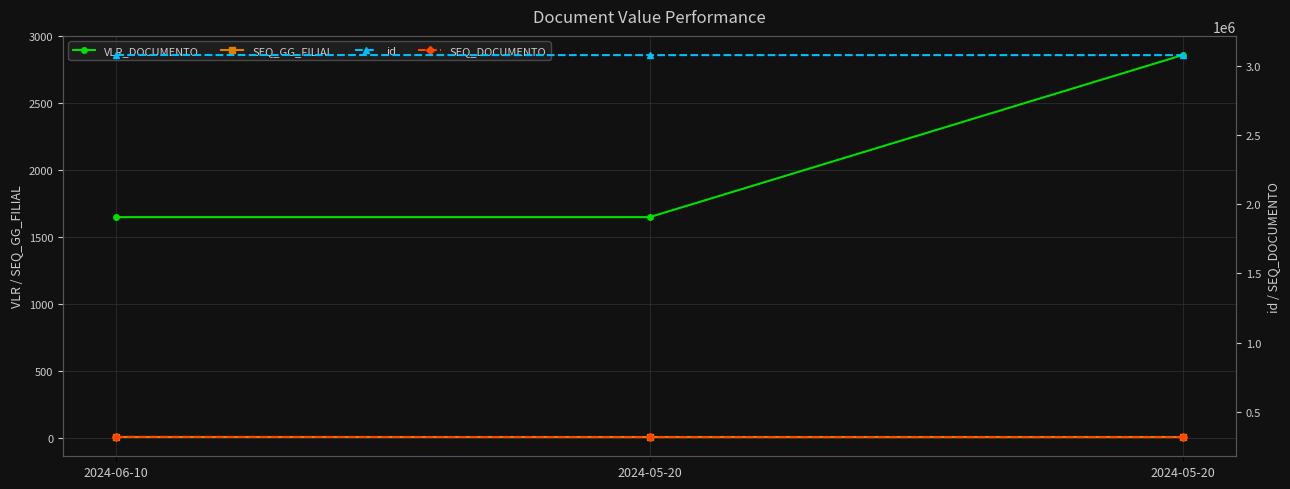

Rank the series by their maximum value, from highest to lowest.

id, SEQ_DOCUMENTO, VLR_DOCUMENTO, SEQ_GG_FILIAL